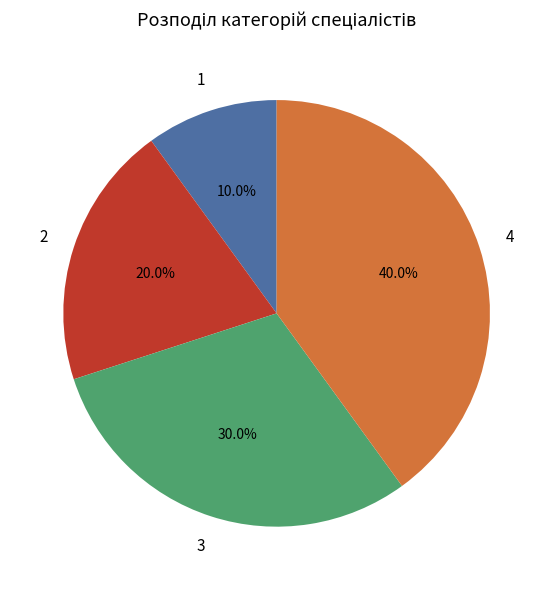

Does any single category account for the majority?

No